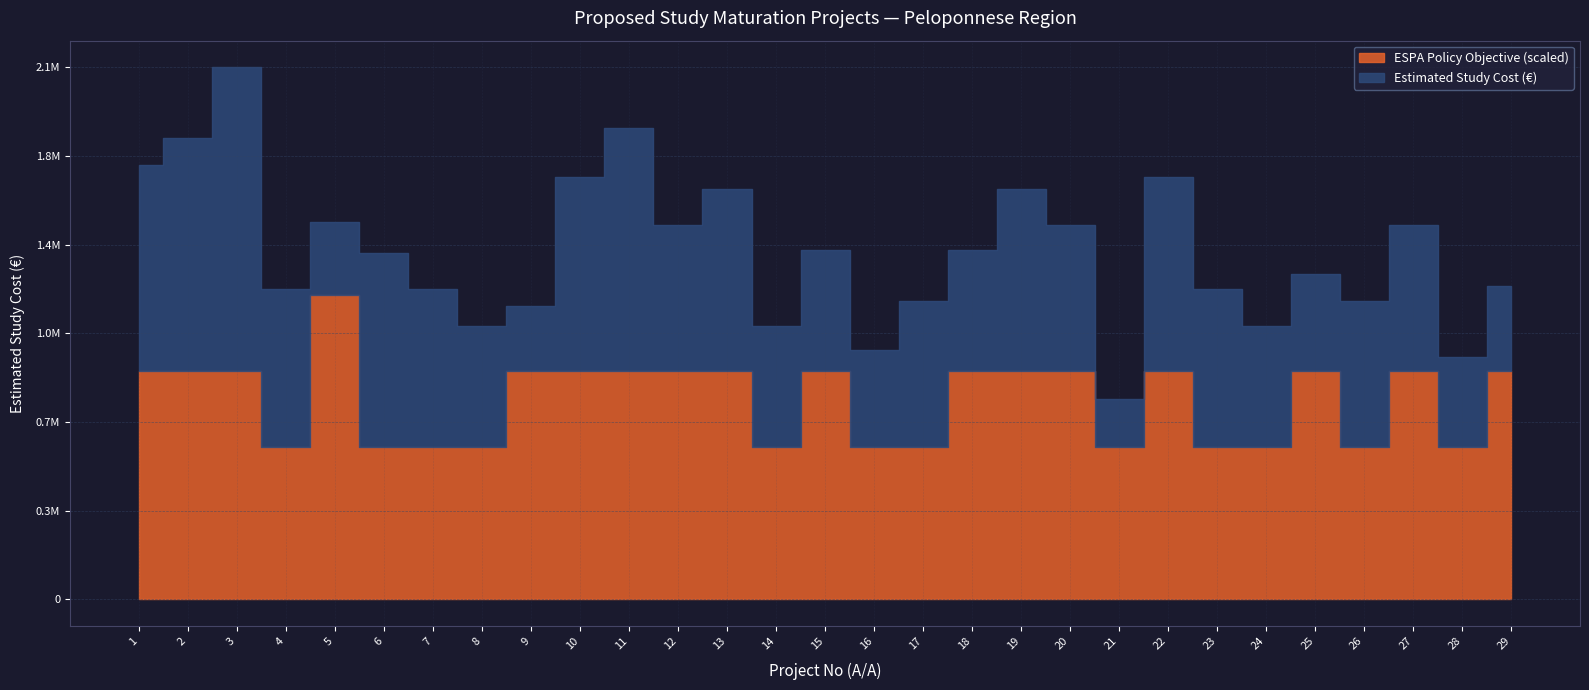

Does the chart display data point markers on the line(s)?

No